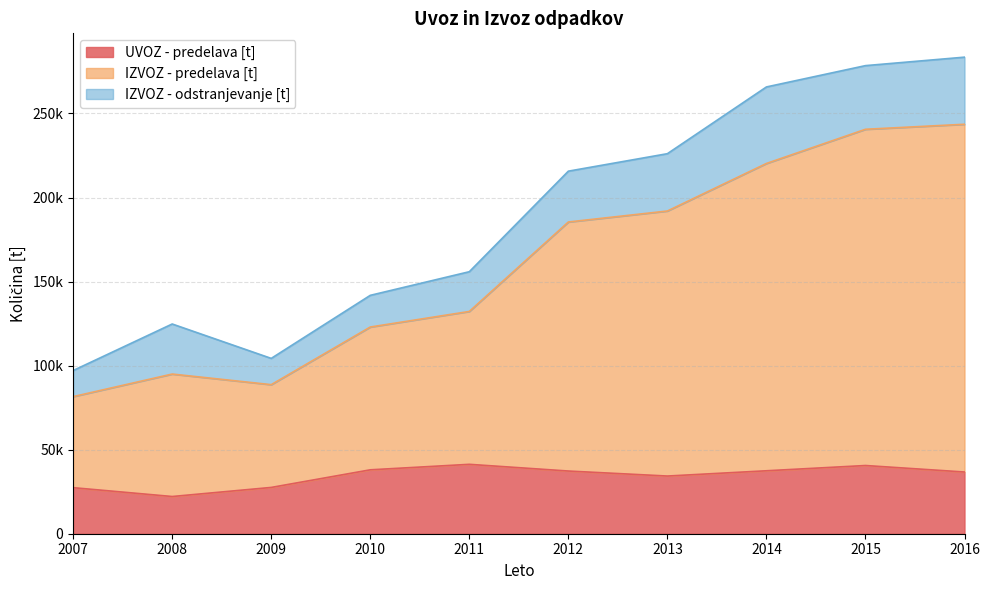

At how many categories does at least one series exceed 278213?

2